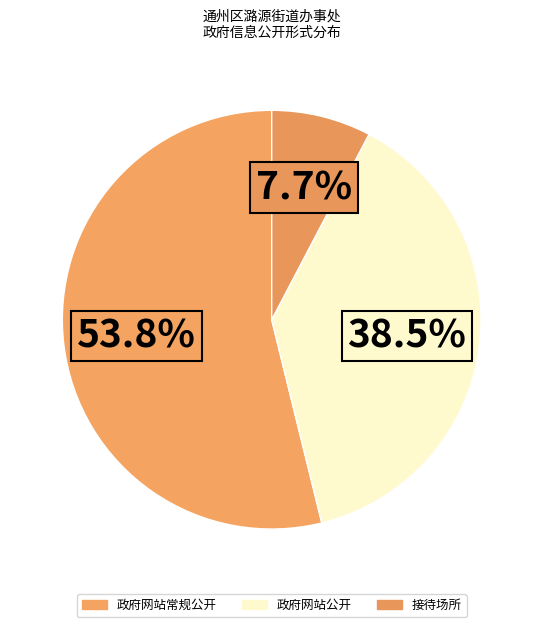

What is the smallest slice in the pie chart?

接待场所